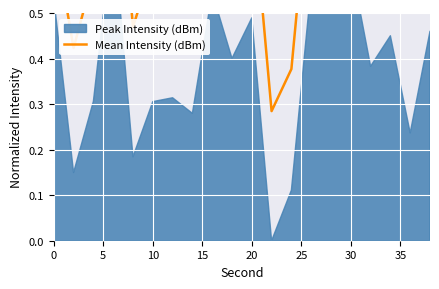

How many lines are shown in the chart?

1